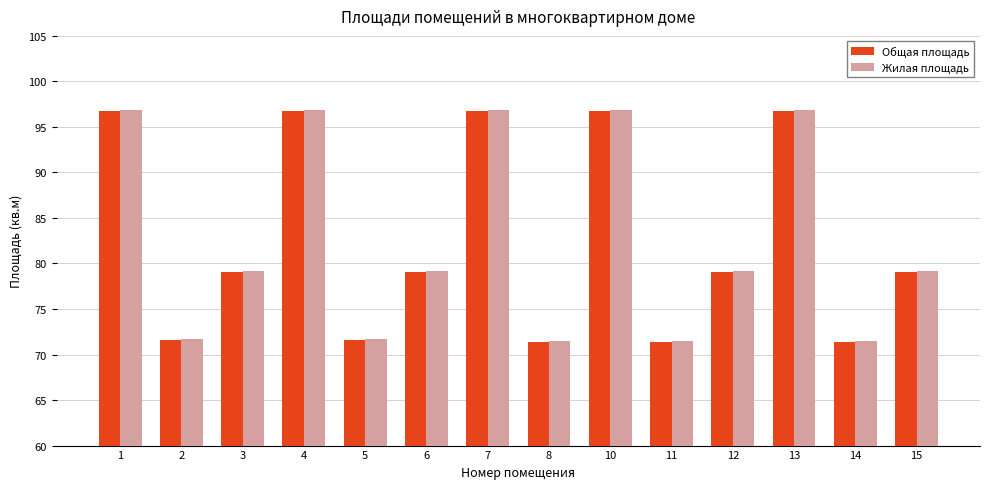

At which label does Жилая площадь first exceed 79?

1